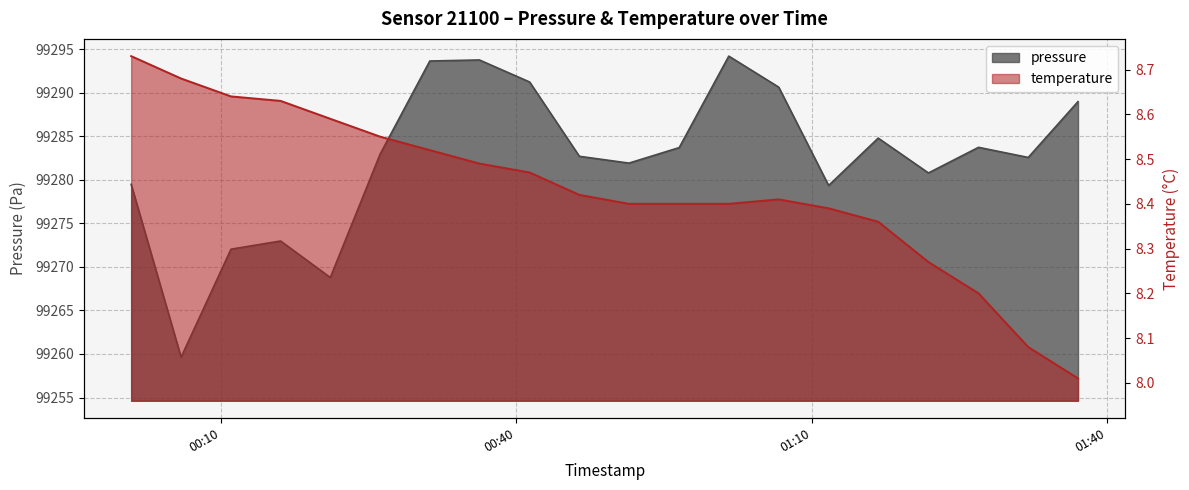

What is the smallest value displayed?

8.0